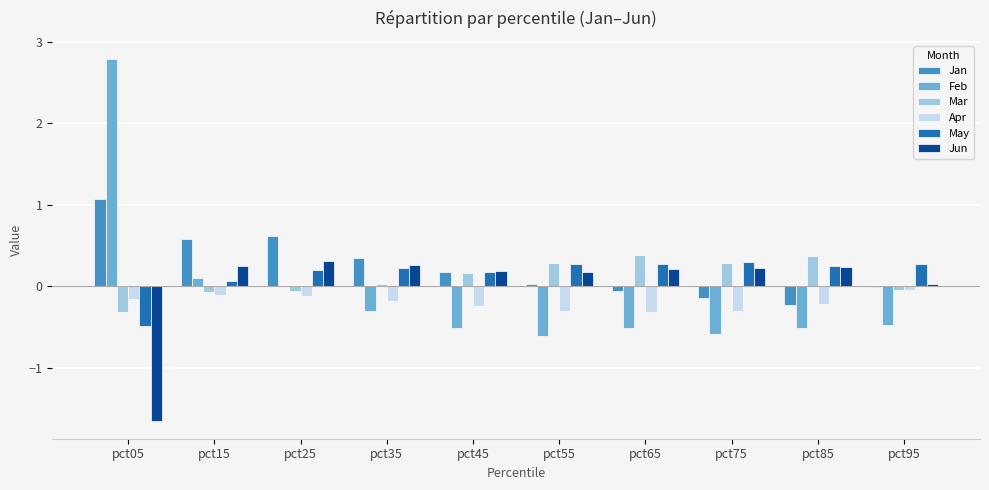

The Jan series shows 0.4 at pct35. True or false?

True